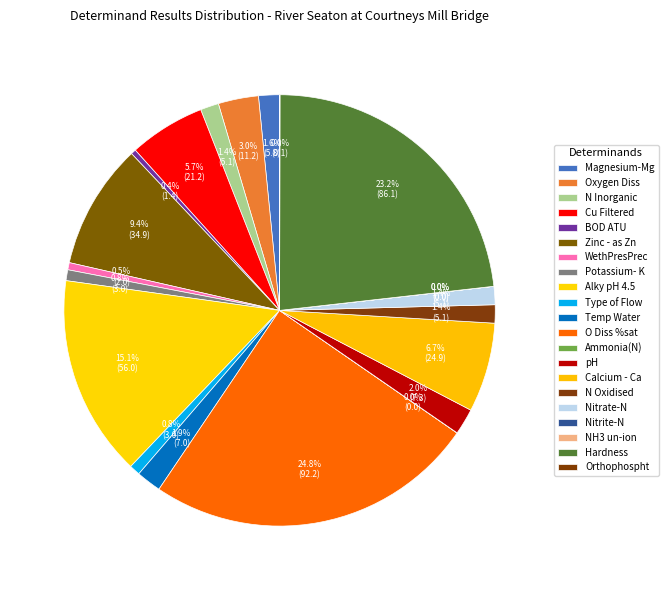

To the nearest percent, what is the difference between the Ammonia(N) and WethPresPrec slice percentages?

1%